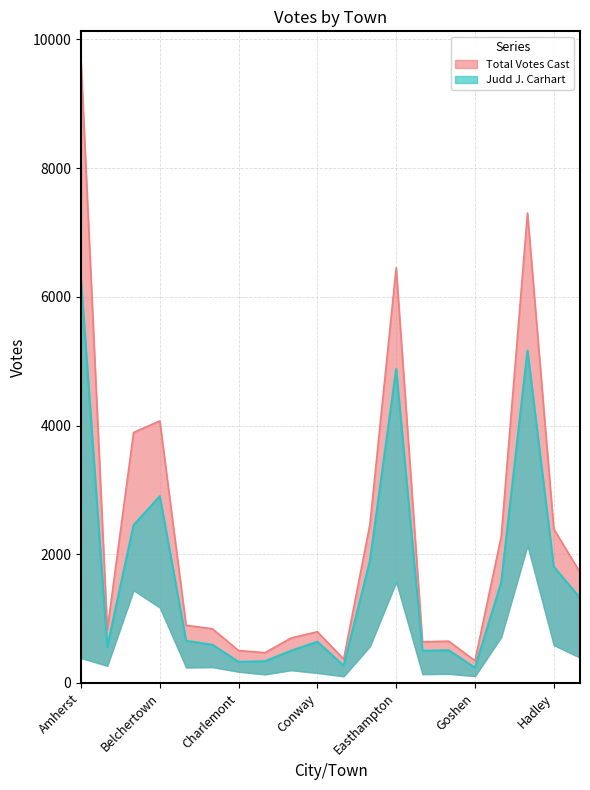

What is the difference between the maximum and minimum values in the Total Votes Cast series?

9298